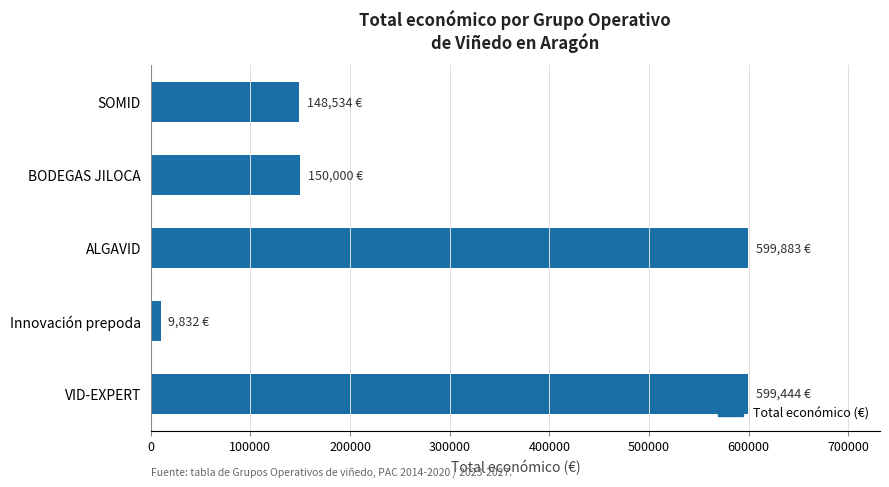

What is the label of the 5th bar from the bottom?

SOMID